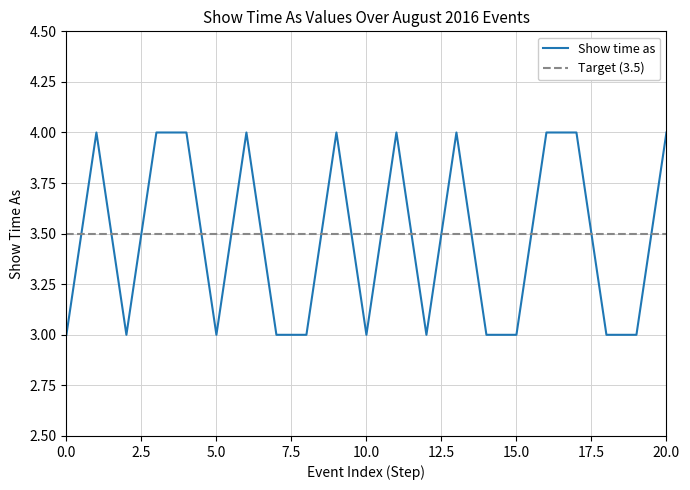

What is the average value?

3